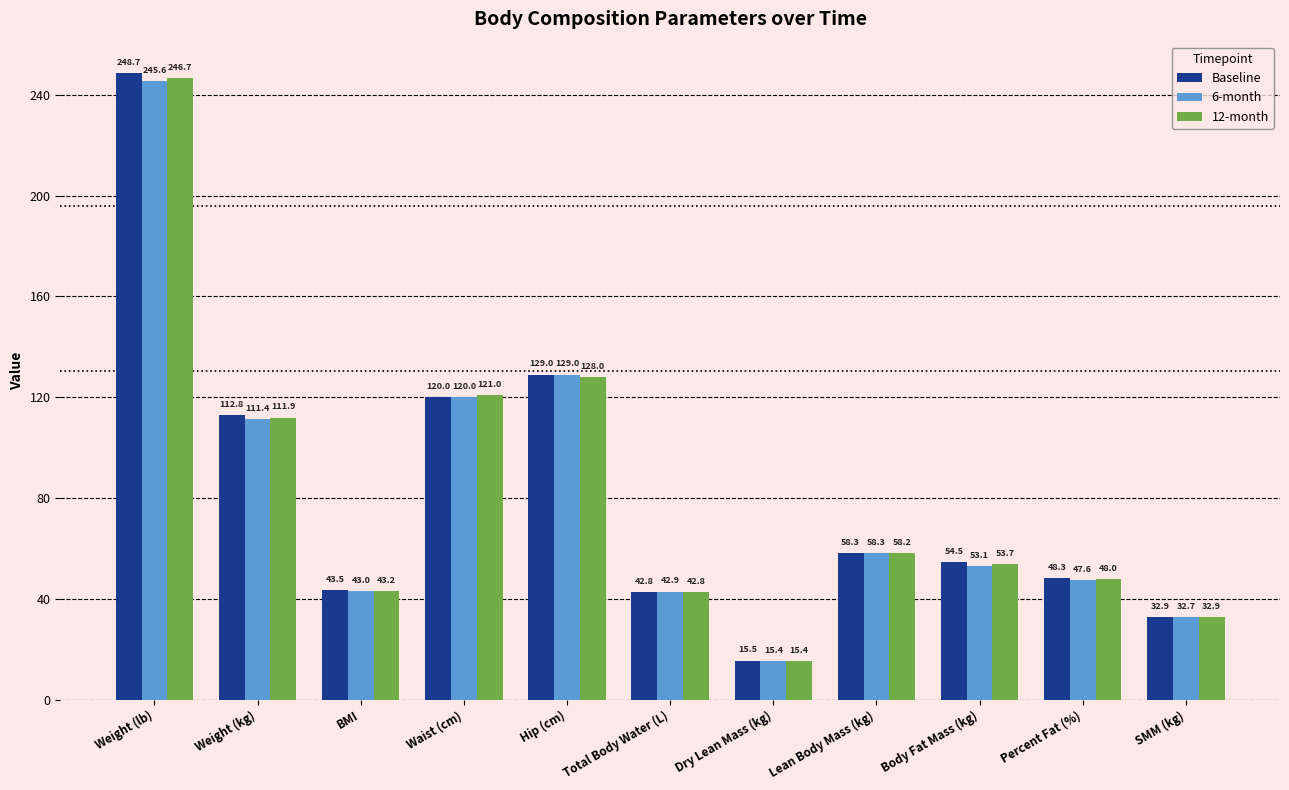

Where does the Baseline series first go above 54?

Weight (lb)